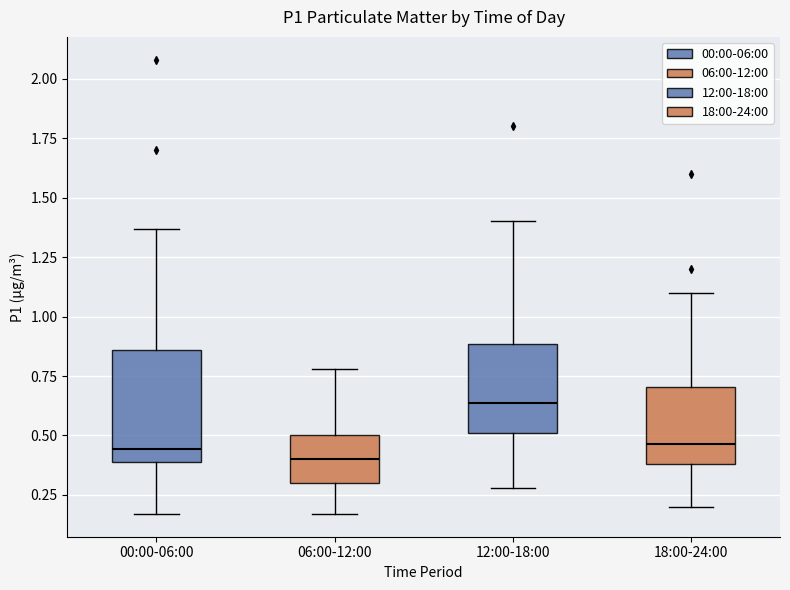

Where does the median line of the box for 12:00-18:00 sit on the y-axis? The values are not printed on the chart, so give them approximately, as read against the axis.

0.65